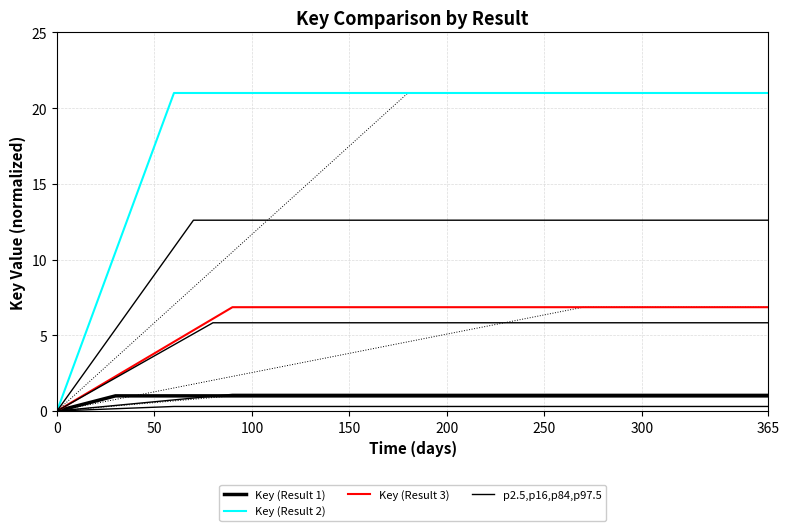

Reading left to right, transcribe all the data shown in this chart.

Key (Result 1): 0.0	1.0	1.0
Key (Result 2): 0.0	21.0	21.0
Key (Result 3): 0.0	6.9	6.9
p2.5,p16,p84,p97.5: 0.0	0.3	0.3